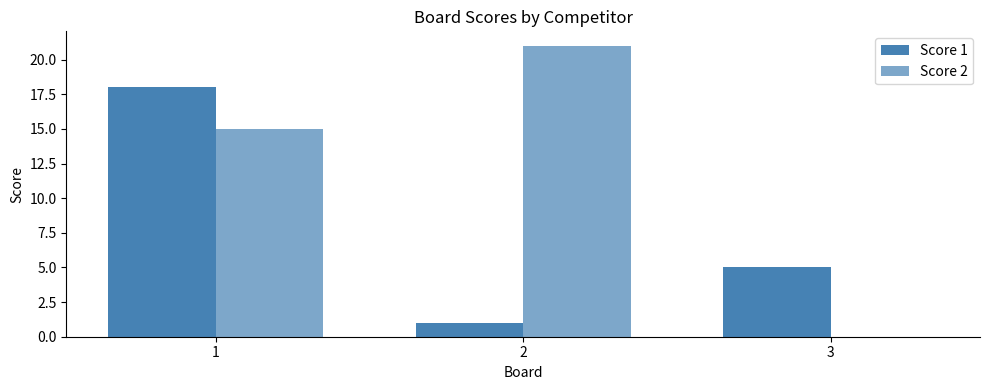

At how many categories does at least one series exceed 4?

3